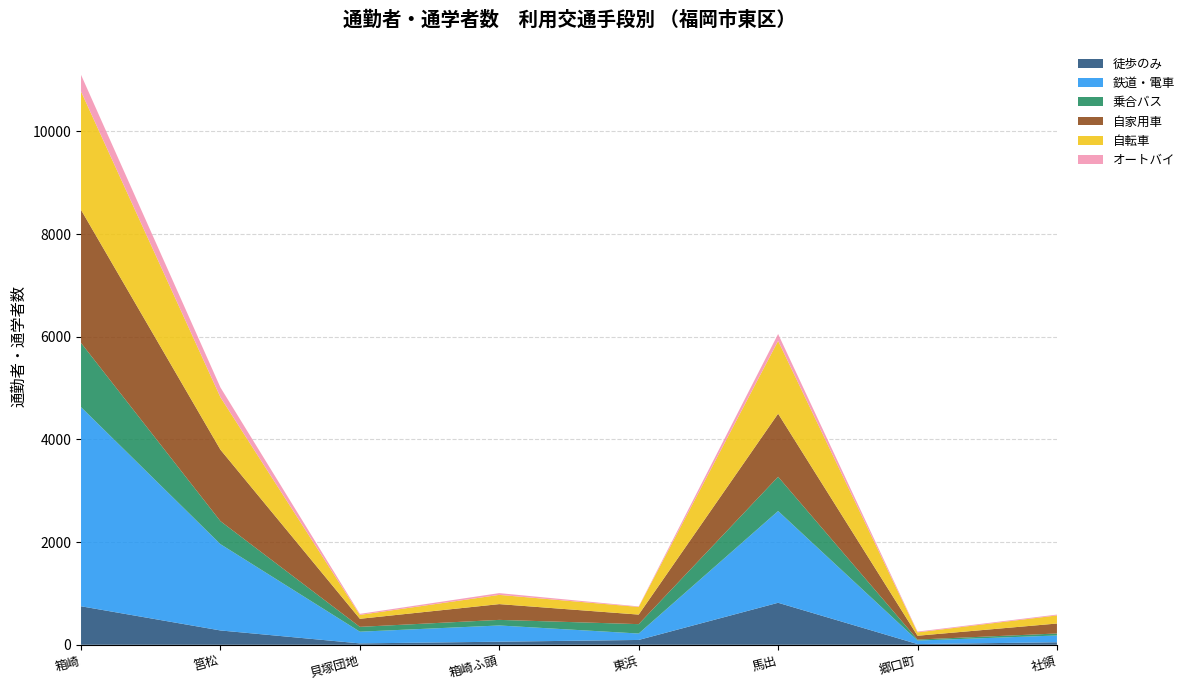

Reading left to right, list all the values displayed in this chart.

徒歩のみ: 750	279	27	60	94	818	14	49
鉄道・電車: 3879	1681	228	316	125	1787	68	132
乗合バス: 1250	448	94	109	183	667	20	39
自家用車: 2591	1391	157	307	186	1229	74	194
自転車: 2306	1022	76	180	149	1418	66	158
オートバイ: 324	191	20	34	10	134	15	16